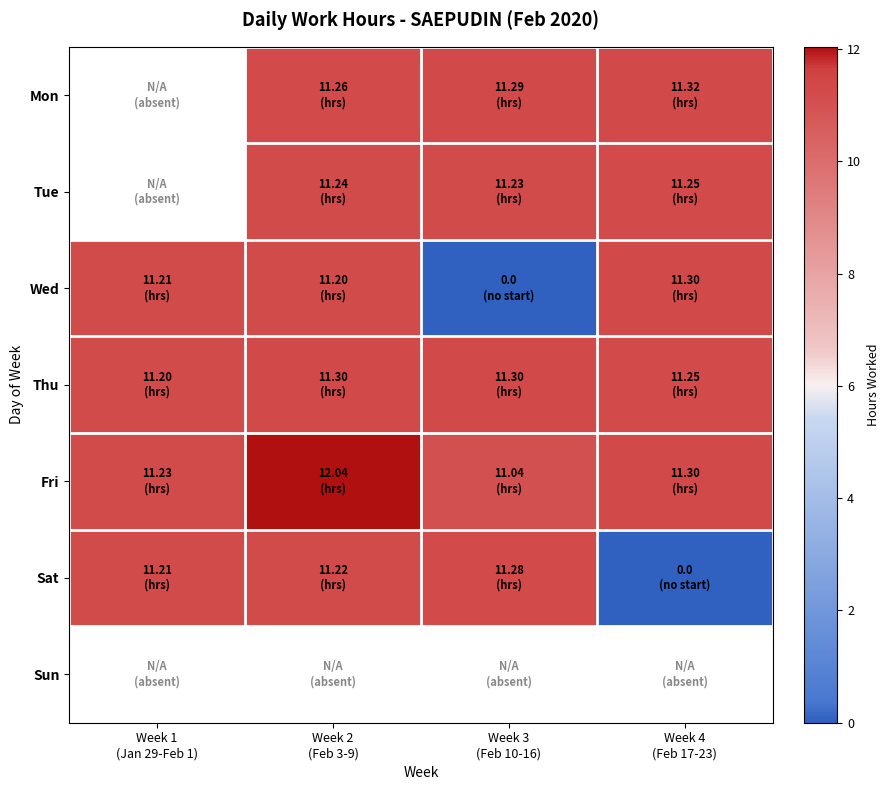

Between Week 3 (Feb 10-16) and Week 4 (Feb 17-23), which series saw the biggest shift?

Wed